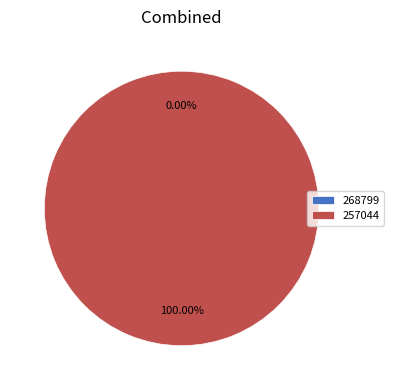

Between 257044 and 268799, which is larger?

257044